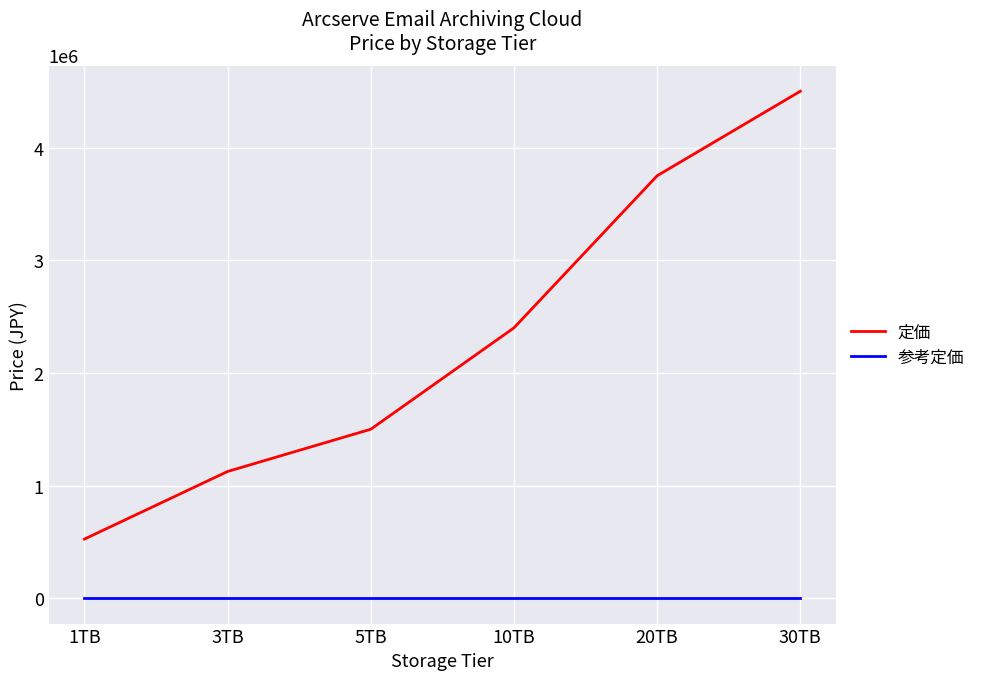

What is the difference between the second highest and minimum values in the 定価 series?

3225000